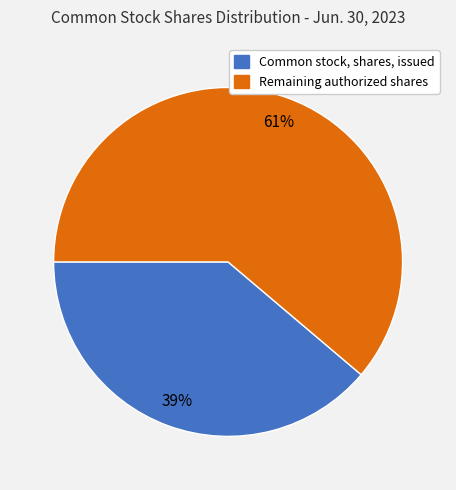

Between Common stock, shares, issued and Remaining authorized shares, which is larger?

Remaining authorized shares